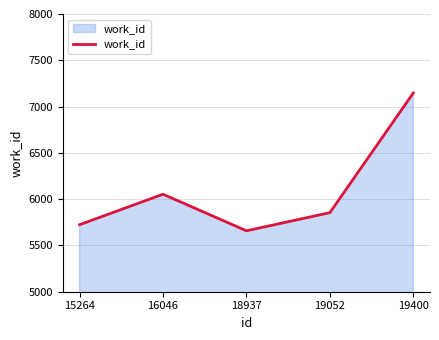

What is the sum of the values at 16046 and 18937?

11711